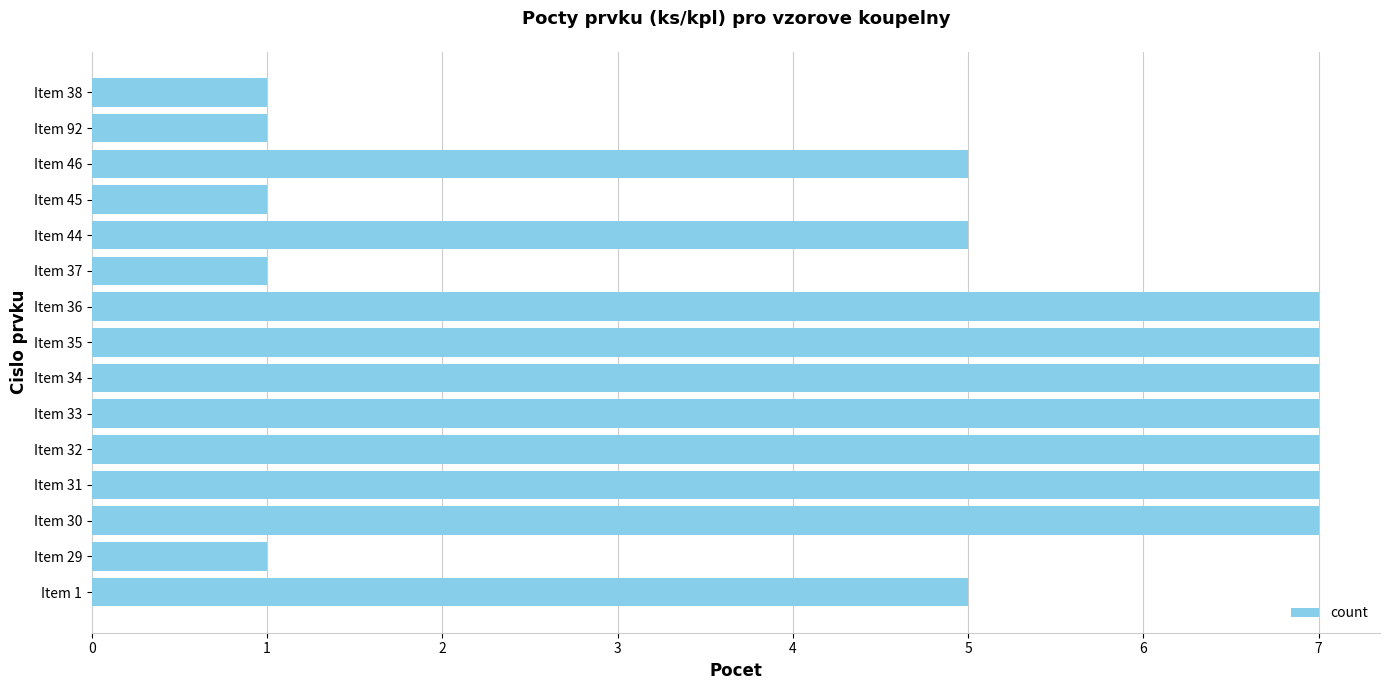

The value at Item 35 is 7. True or false?

True